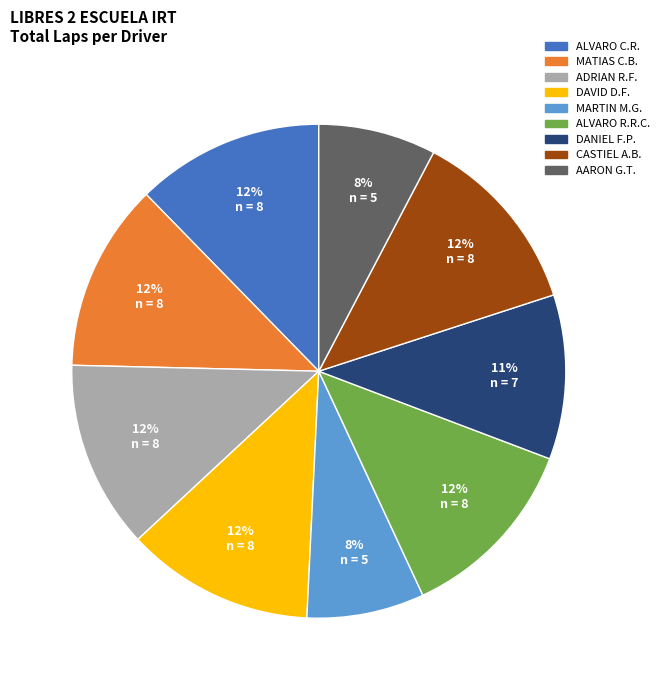

How many slices are in this pie chart?

9